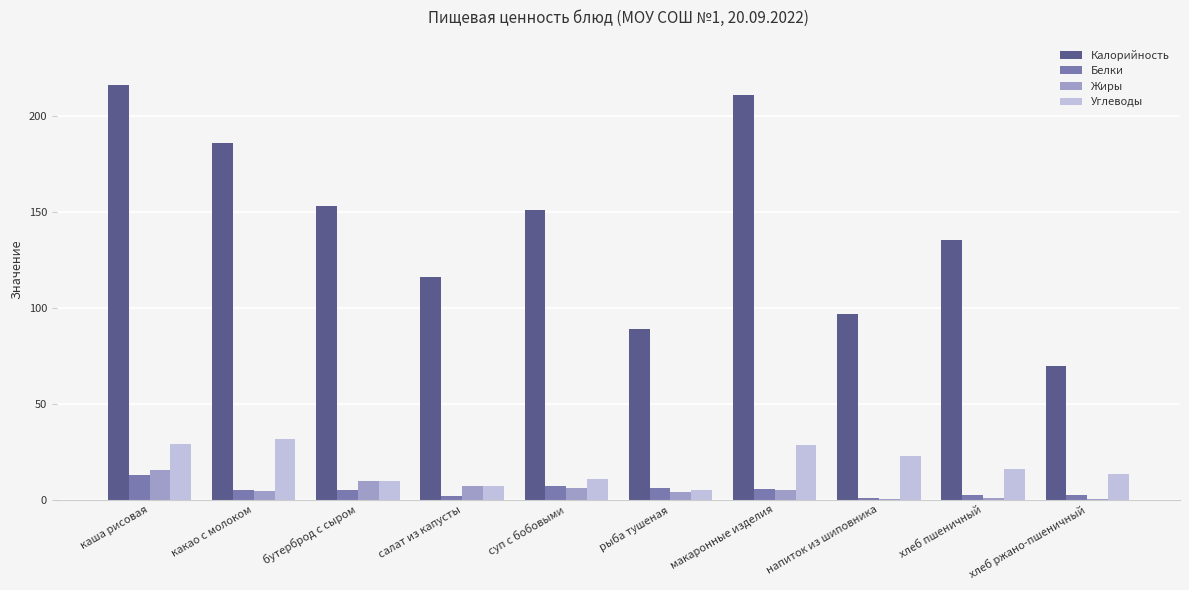

At which label does Калорийность reach its peak?

каша рисовая